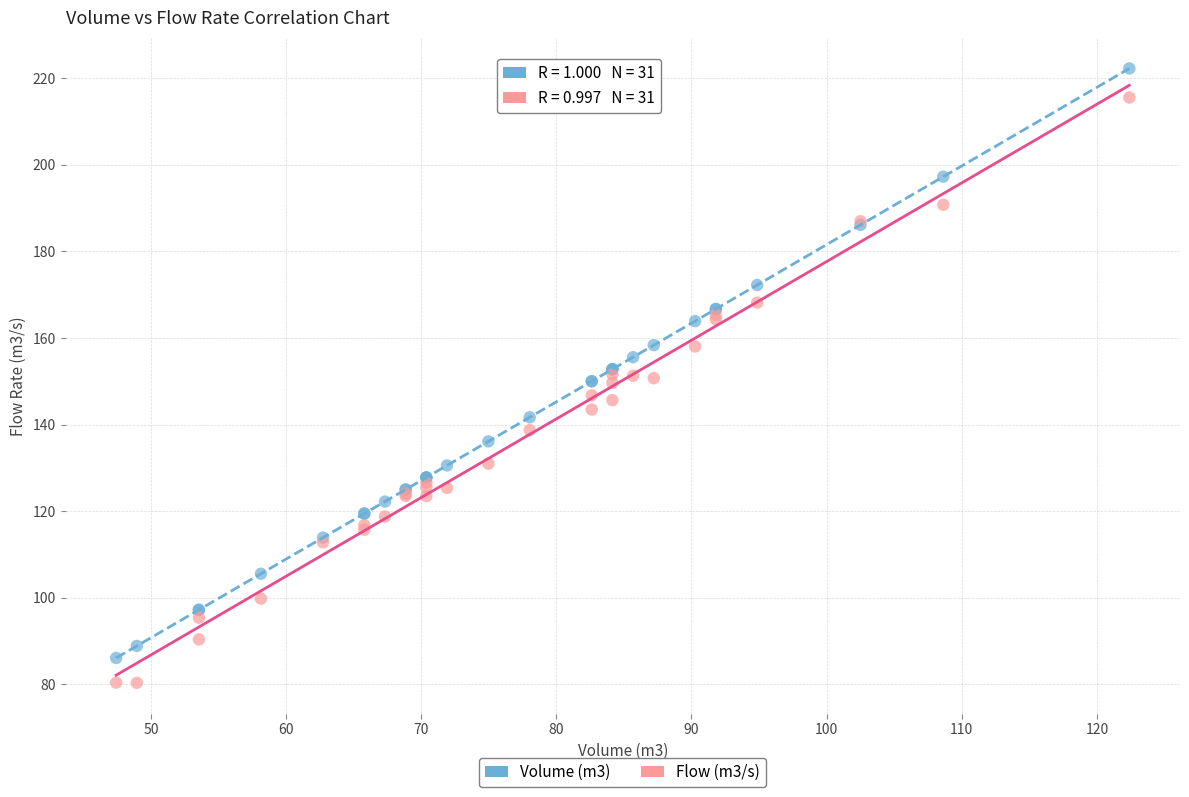

What is the X range (max minus min) for the scatter plot?

75.0